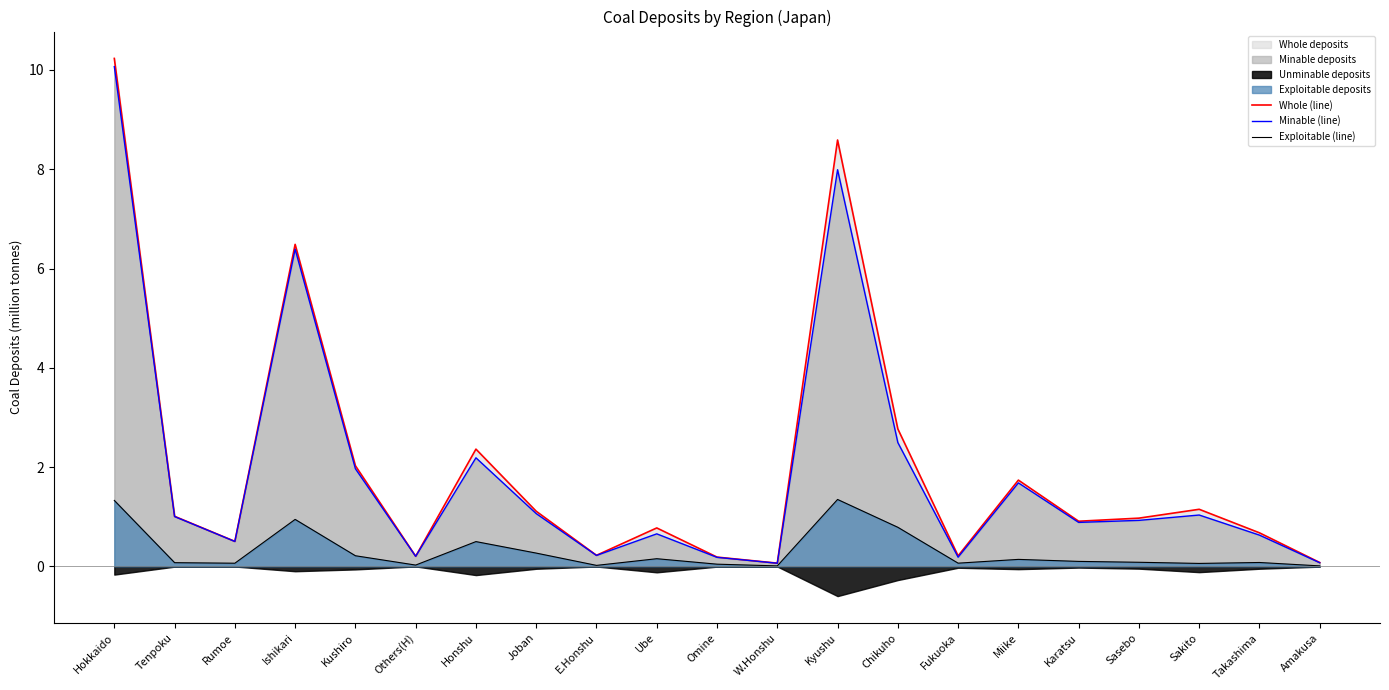

What is the spread (max minus min) of values at Omine?

0.1